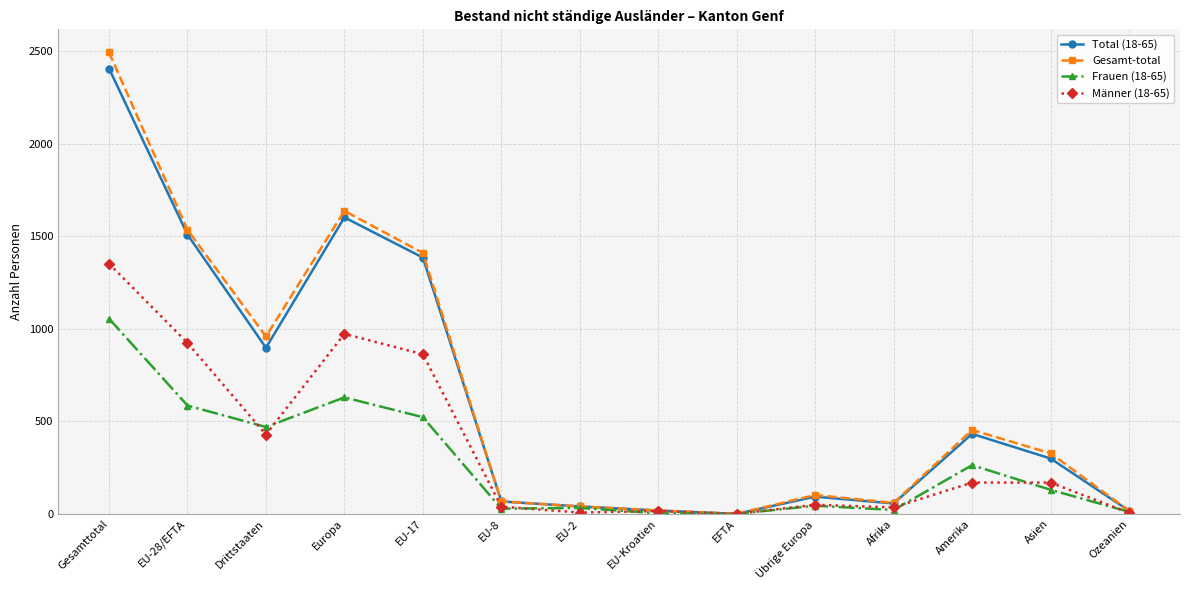

What is the sum of all Total (18-65) values?

8817